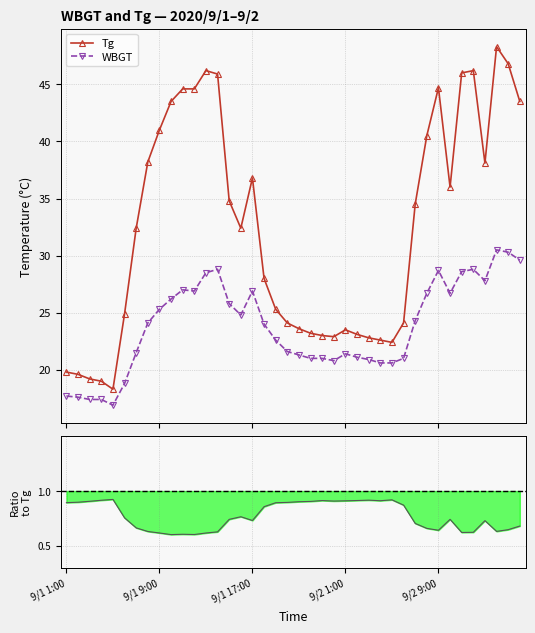

What is the average value of the Tg series?

32.4